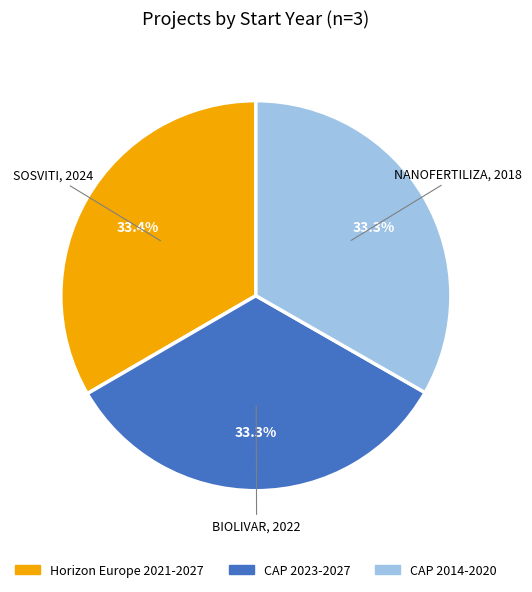

Does any single category account for the majority?

No